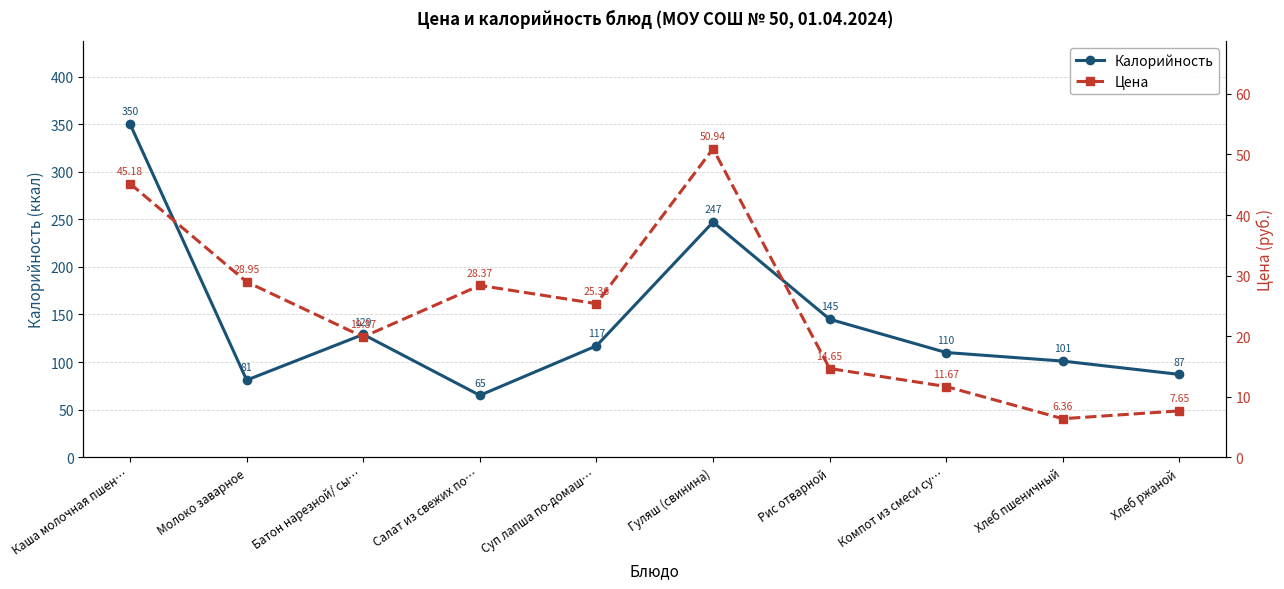

Is it true that Цена equals 50.9 at Гуляш (свинина)?

True